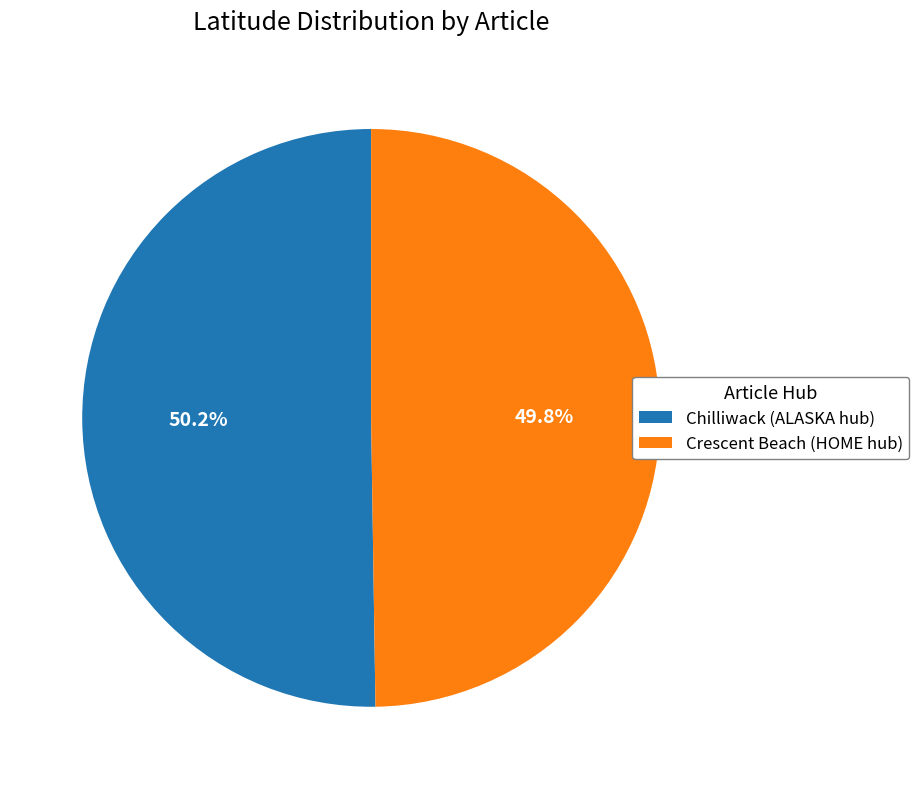

What percentage is NOT represented by Crescent Beach (HOME hub)?

50.2%